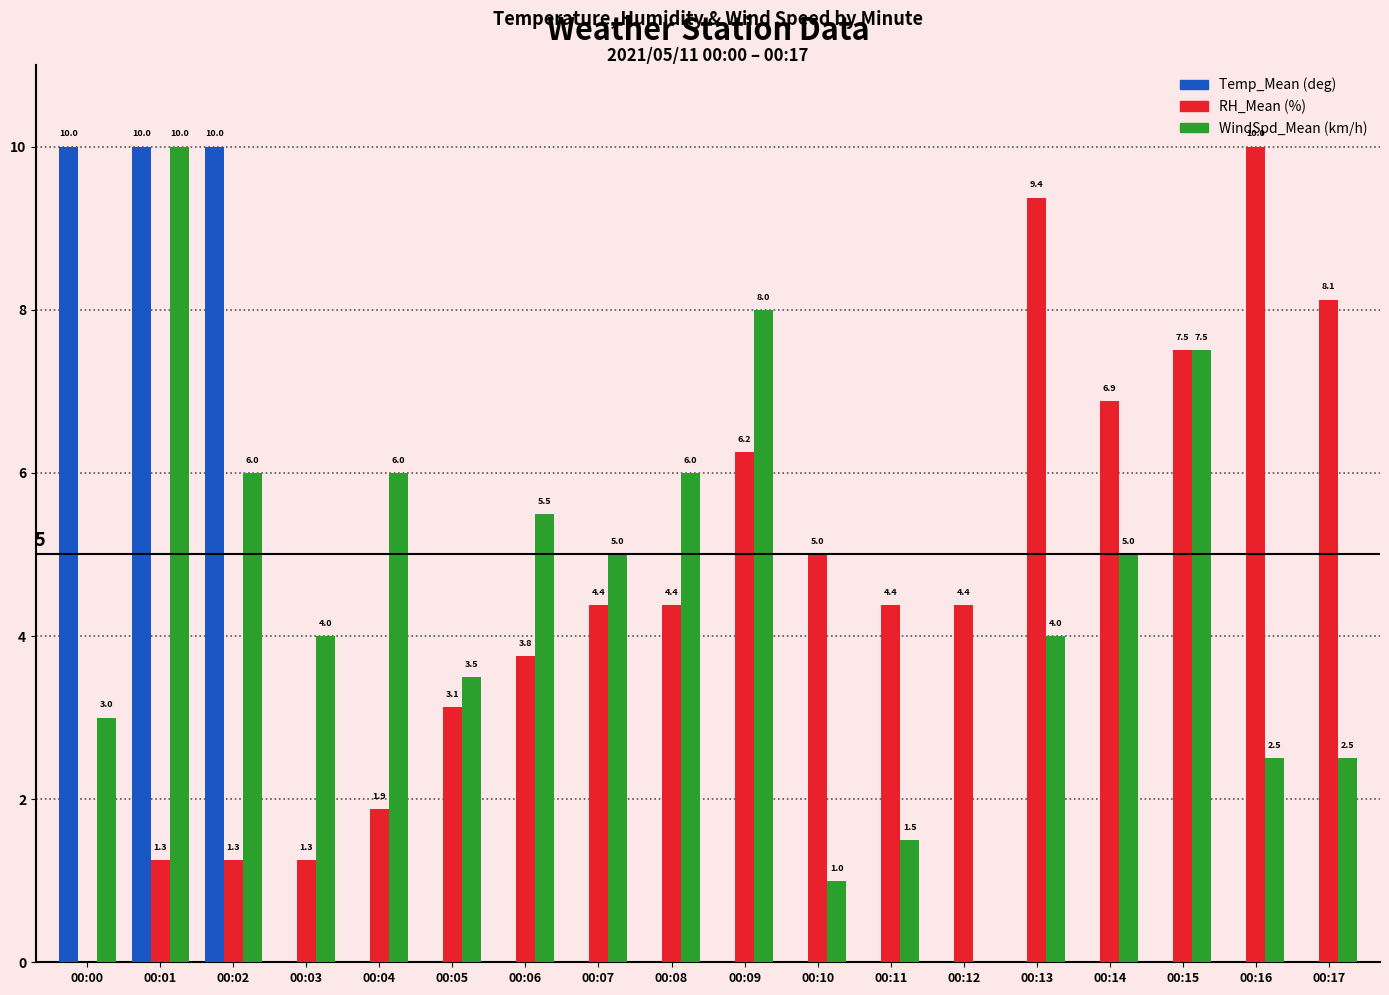

Which series changed the most between 00:12 and 00:16?

RH_Mean (%)